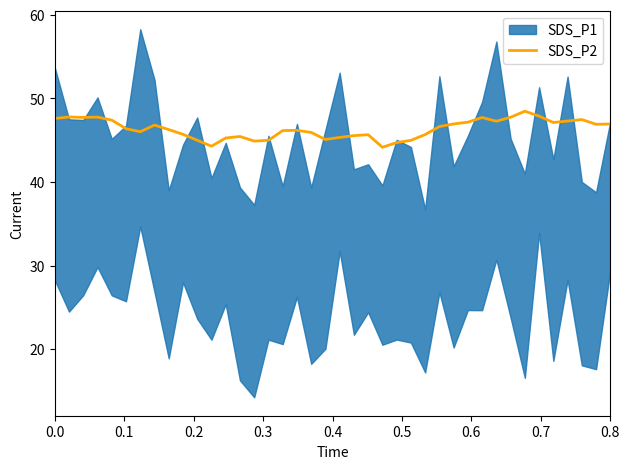

What is the smallest value displayed?

44.2